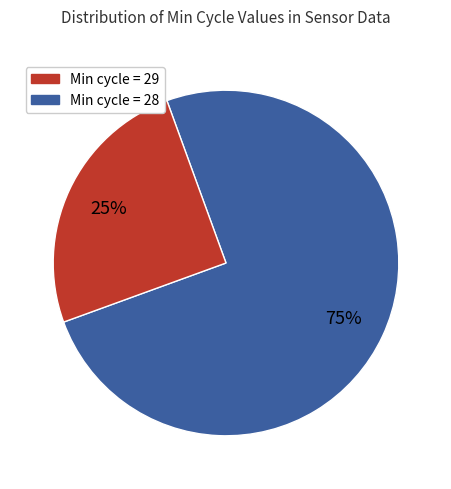

To the nearest percent, what is the average slice percentage?

50%